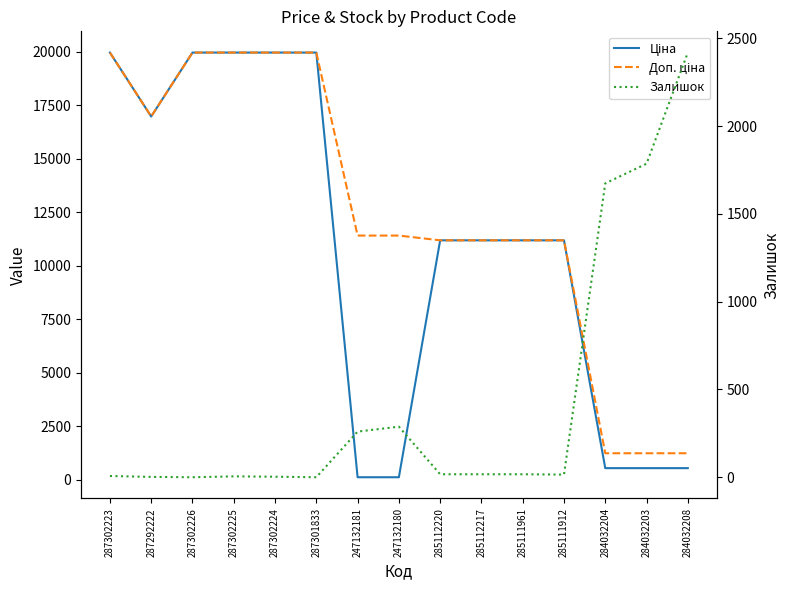

At which category does the chart reach its peak across all series?

287302223